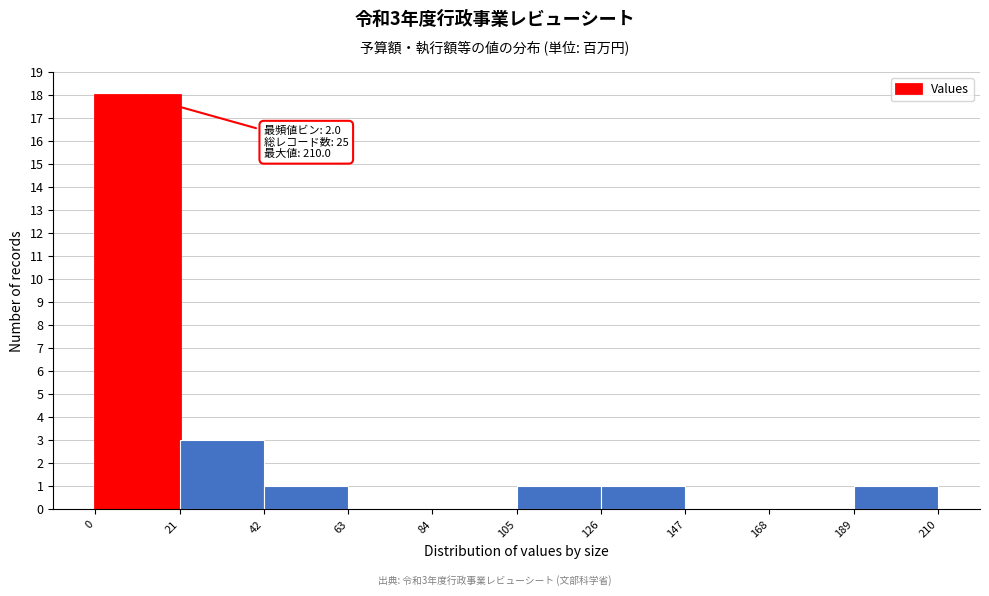

Over which range of the x-axis is the bar tallest?

0 to 21